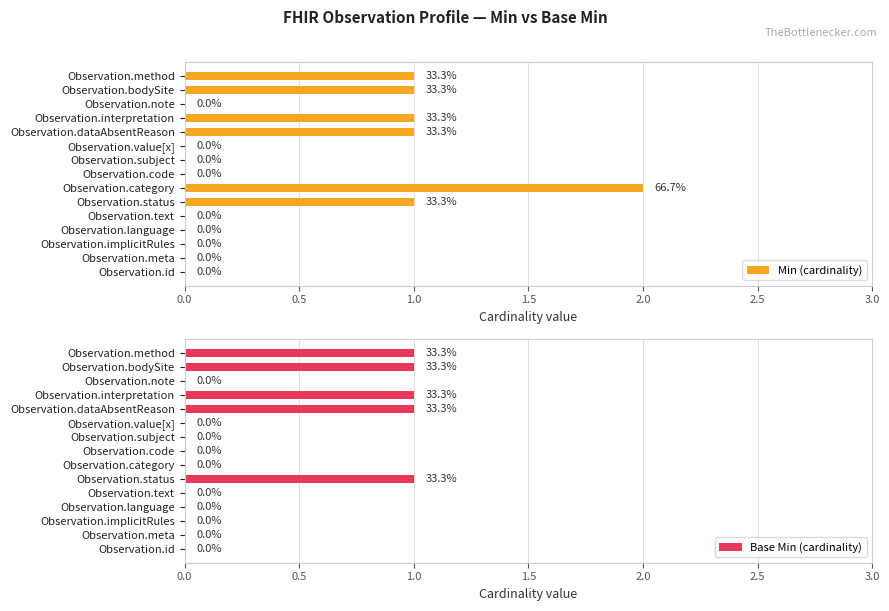

The value of Min (cardinality) at Observation.value[x] is 0. True or false?

True